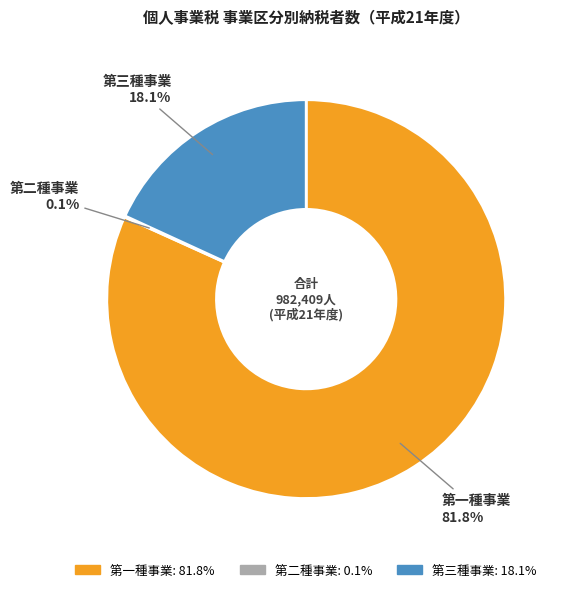

Is there a majority slice in this chart?

Yes